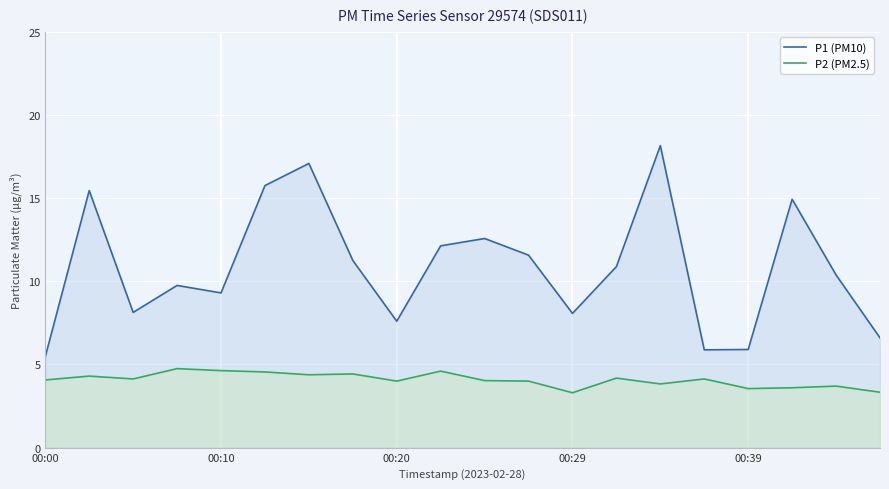

The P2 (PM2.5) series shows 2.2 at 7. True or false?

False